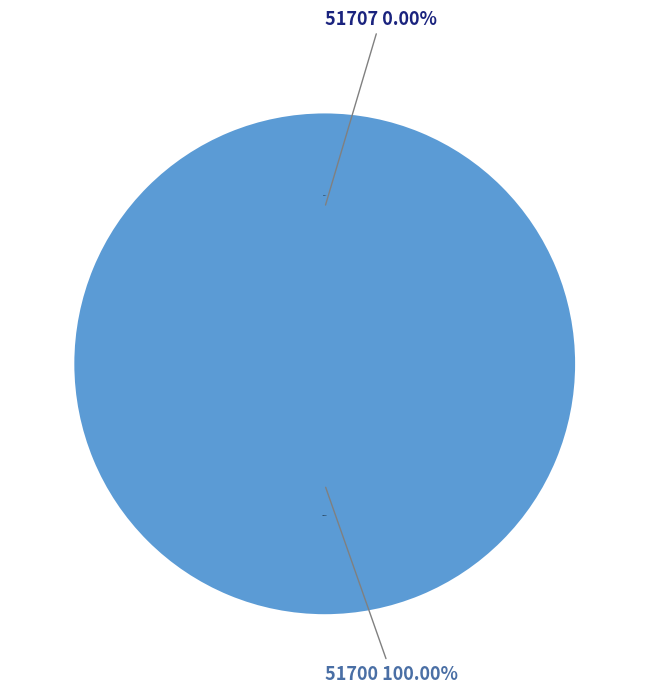

How many slices are in this pie chart?

2